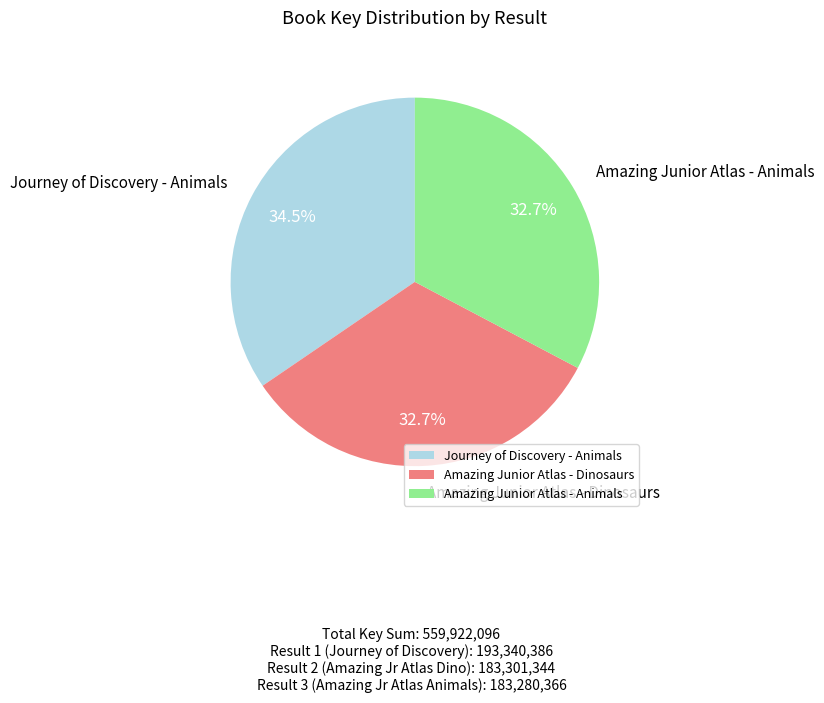

Which category has the biggest portion of the pie?

Journey of Discovery - Animals